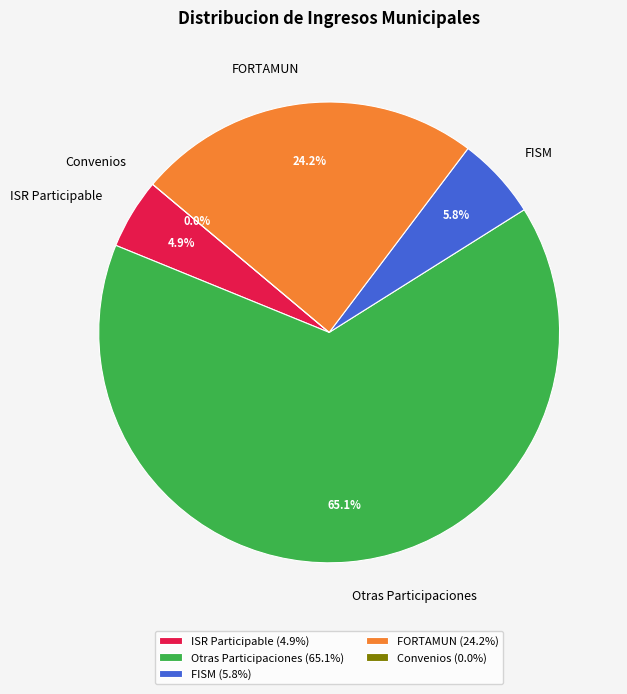

What percentage is NOT represented by FORTAMUN?

75.8%